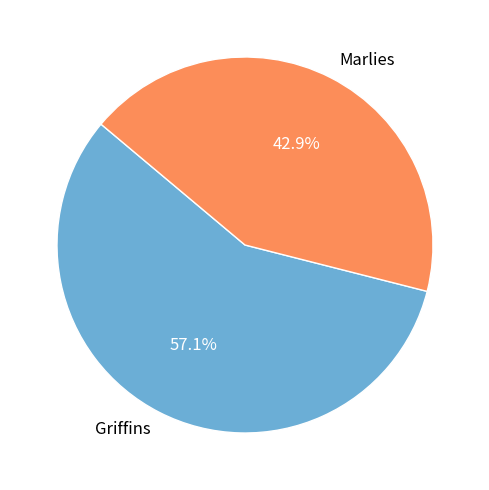

To the nearest percent, what portion does Griffins represent?

57%